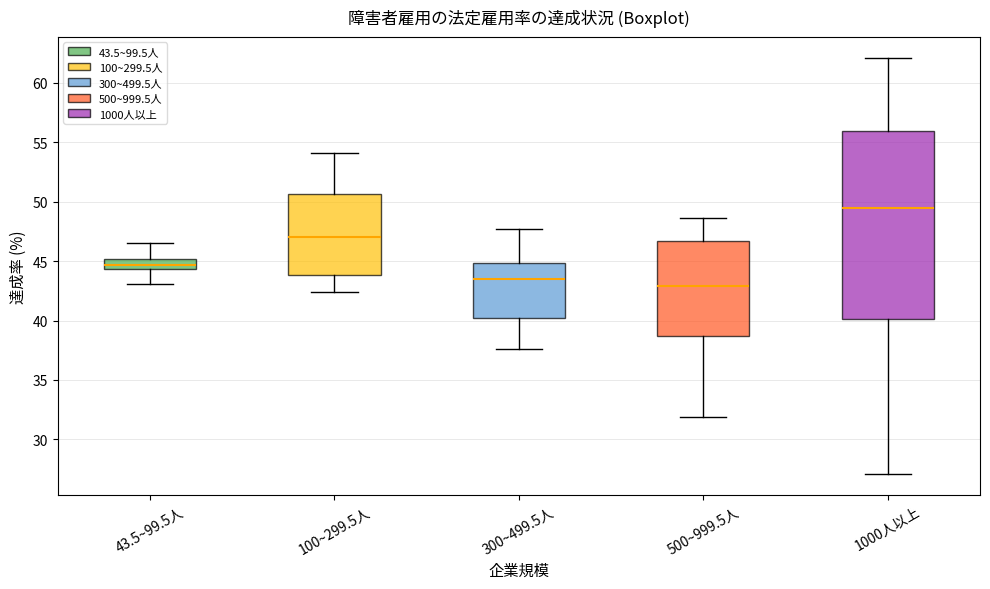

Where is the upper edge of the box for 300~499.5人 on the y-axis? The values are not printed on the chart, so give them approximately, as read against the axis.

45.0